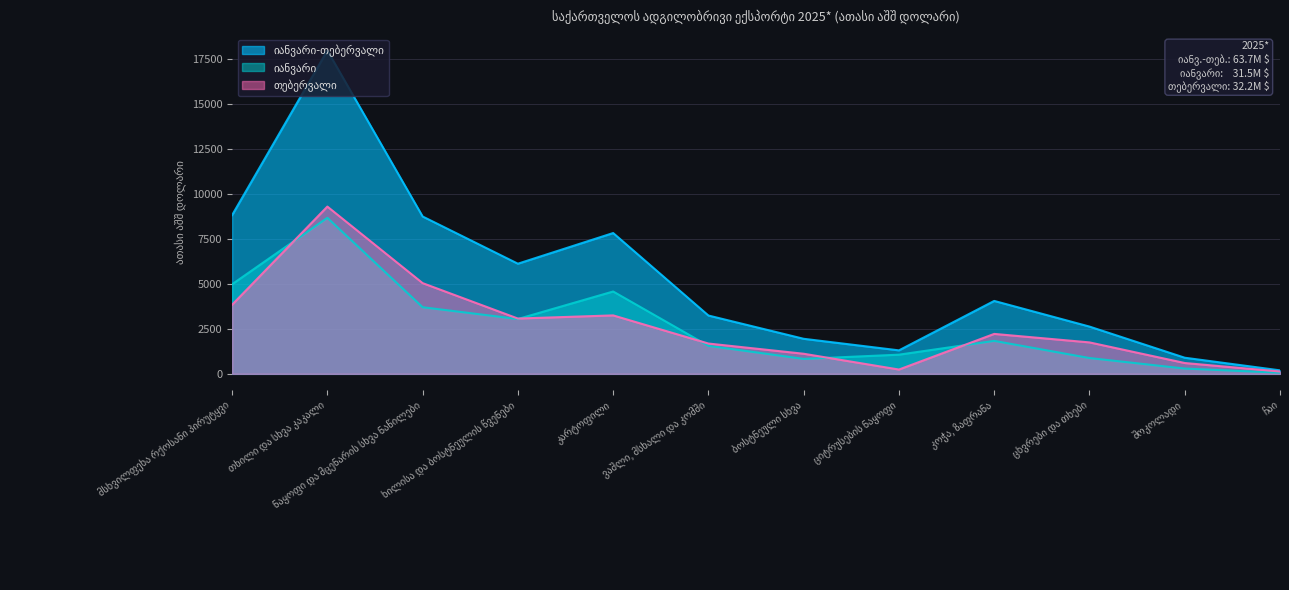

What position from the right is ცხვრები და თხები?

3